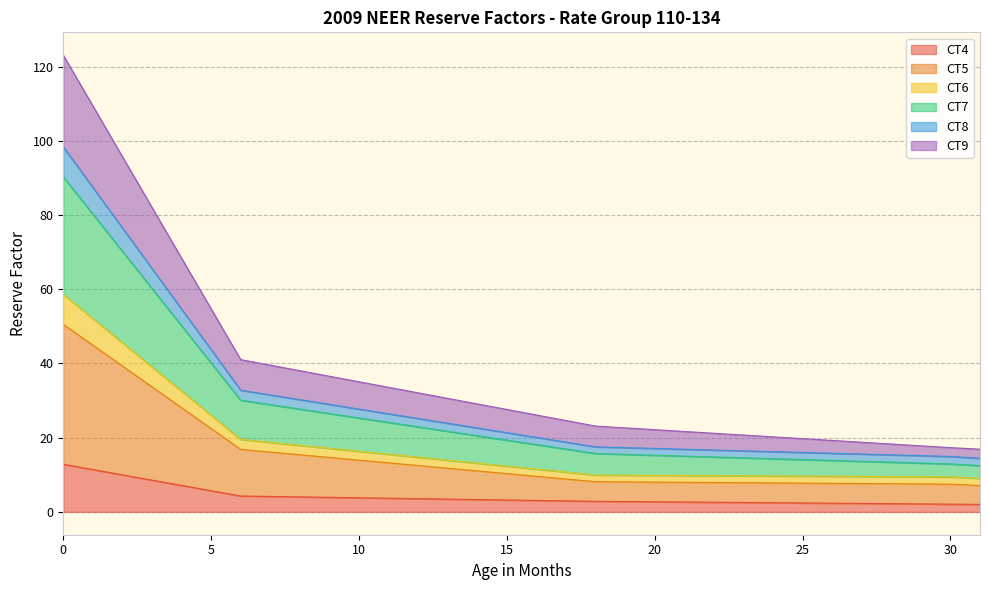

Does the chart have visible grid lines?

Yes